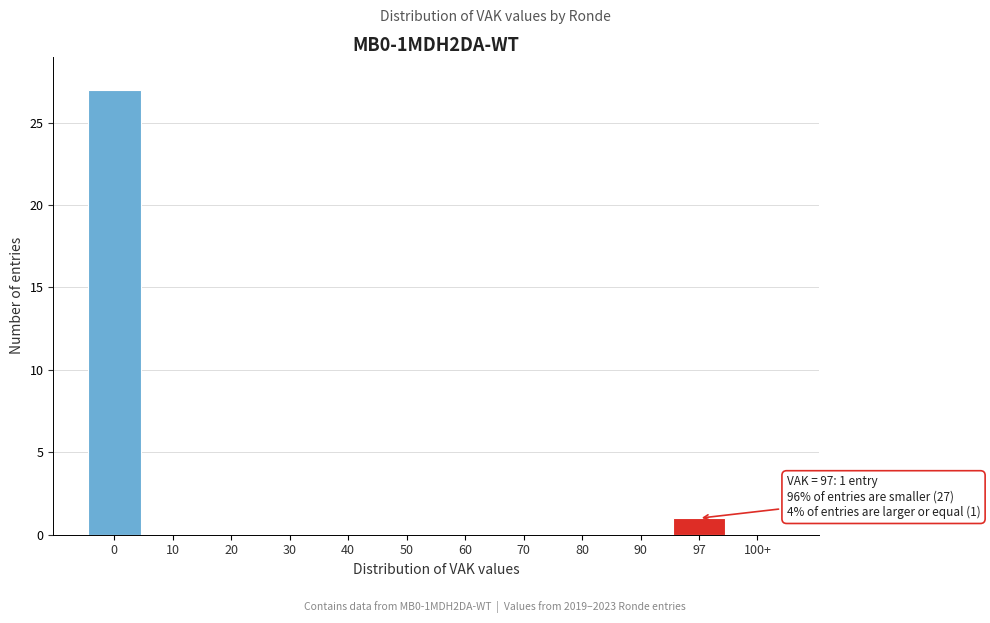

Reading right to left, extract all data points from this chart.

100+=0	97=1	90=0	80=0	70=0	60=0	50=0	40=0	30=0	20=0	10=0	0=27